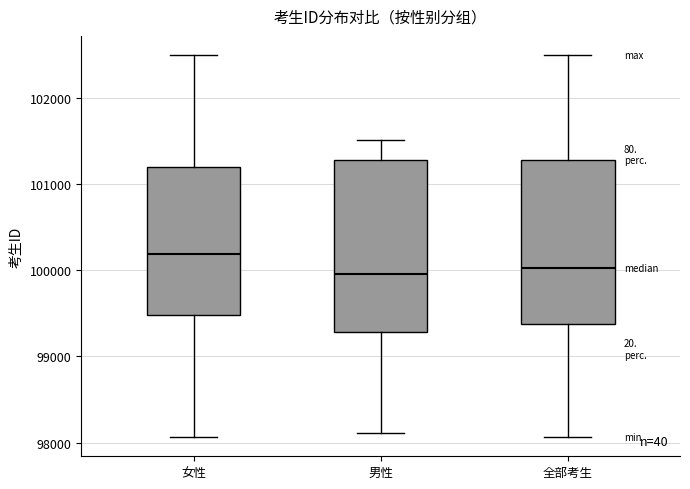

Reading left to right, read every box against the y-axis: the position of its median line, the range the box covers, and the ends of its whiskers. The values are not printed on the chart, so give them approximately, as read against the axis.

女性: median 100200, box 99500 to 101200, whiskers 98100 to 102500
男性: median 100000, box 99300 to 101300, whiskers 98100 to 101500
全部考生: median 100000, box 99400 to 101300, whiskers 98100 to 102500